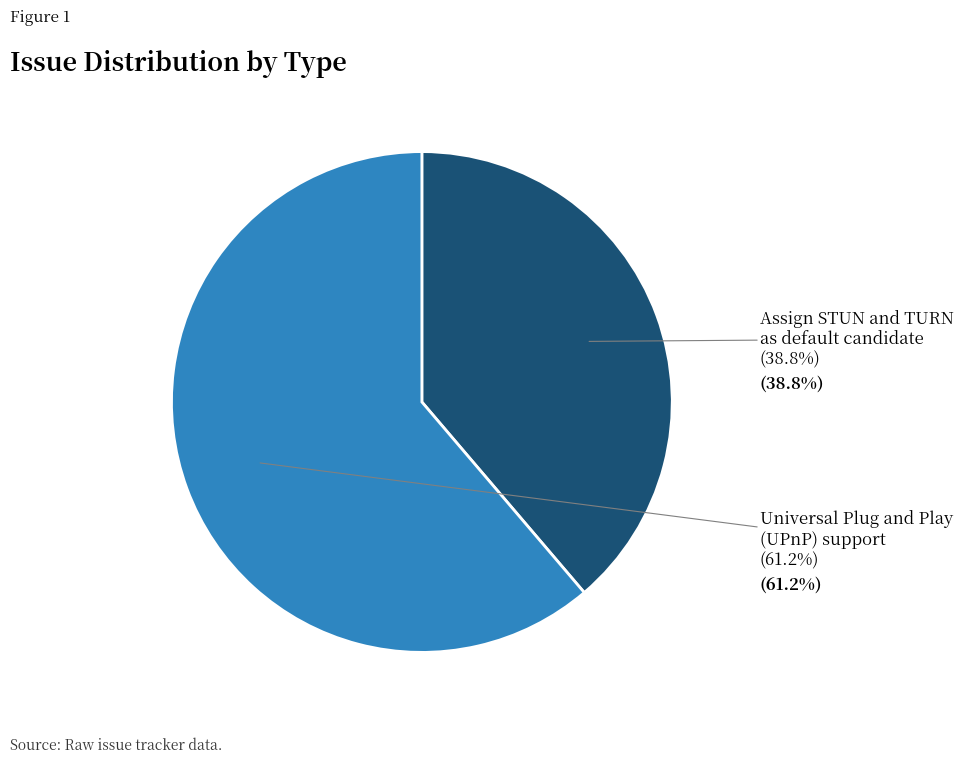

Does any single category account for the majority?

Yes